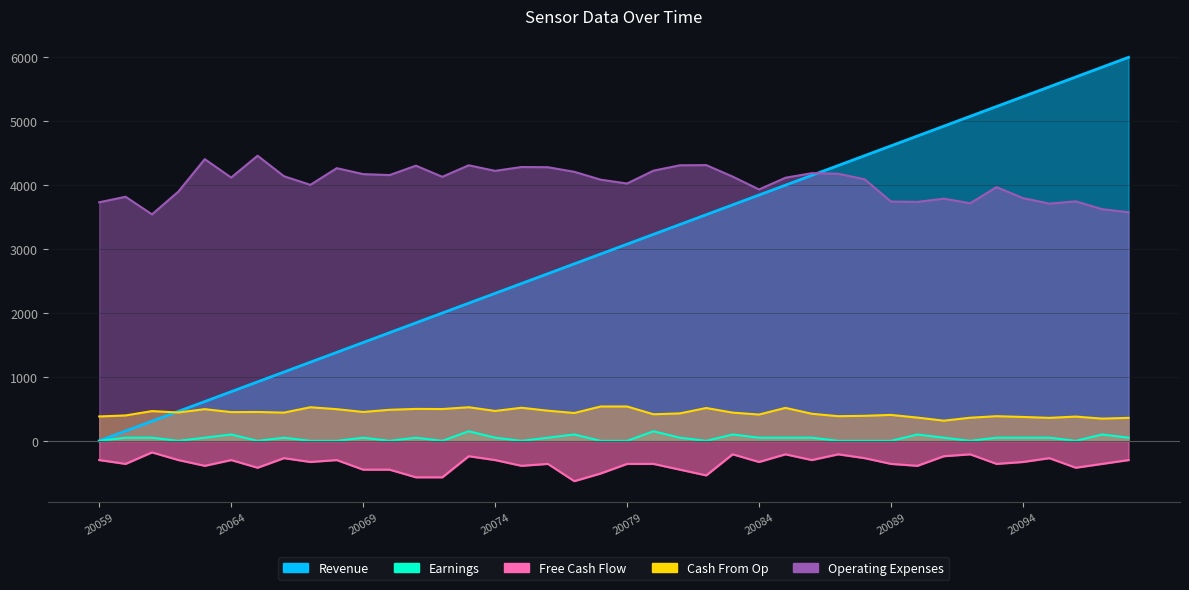

Between 20096 and 20098, which is larger?

20098